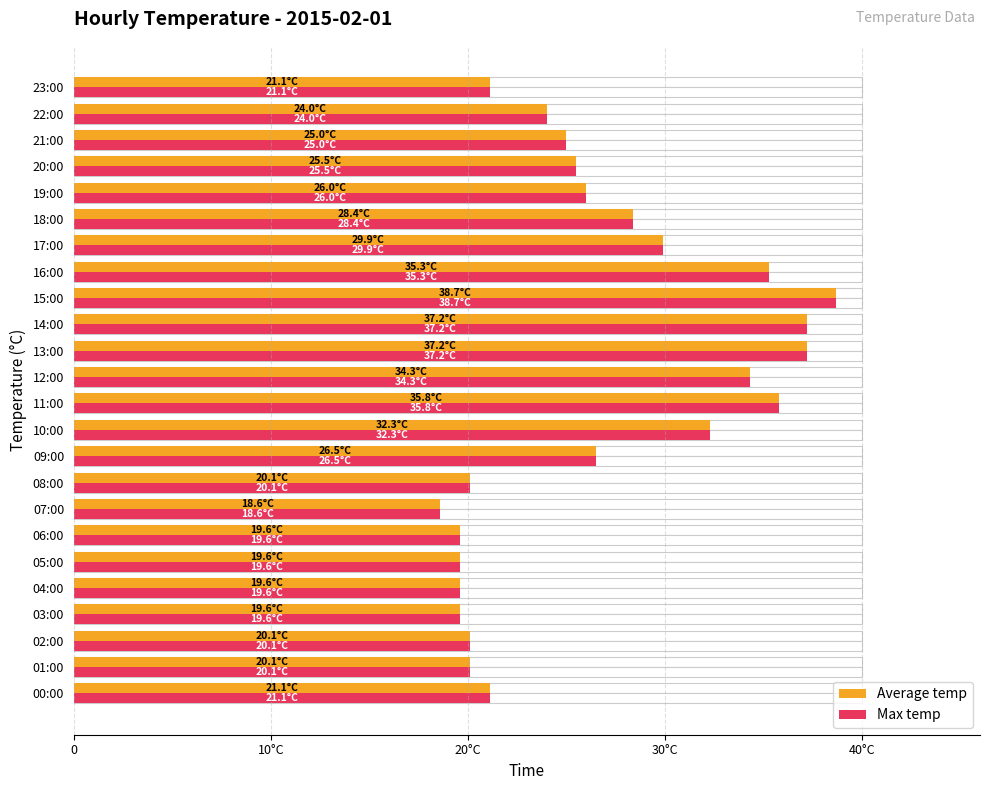

Which series has the largest total across all categories?

Average temp